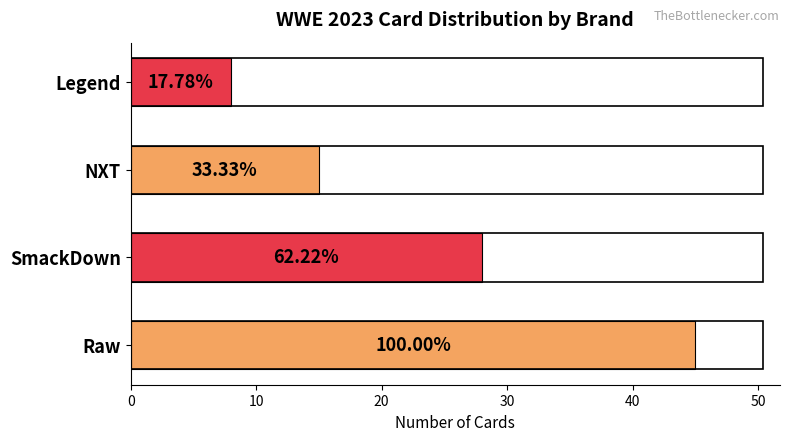

Does the chart contain stacked bars?

No